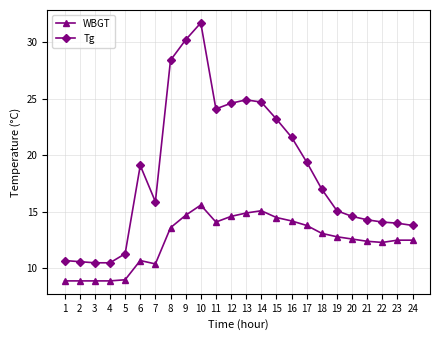

What is the smallest value displayed?

8.9